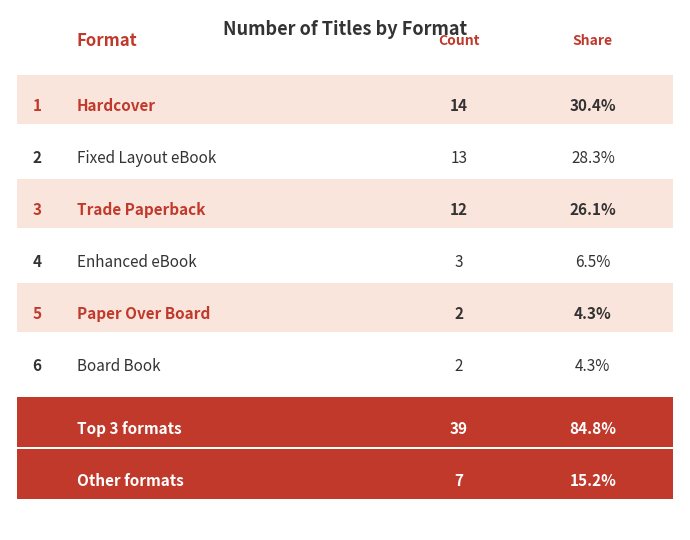

Are the bars horizontal?

No